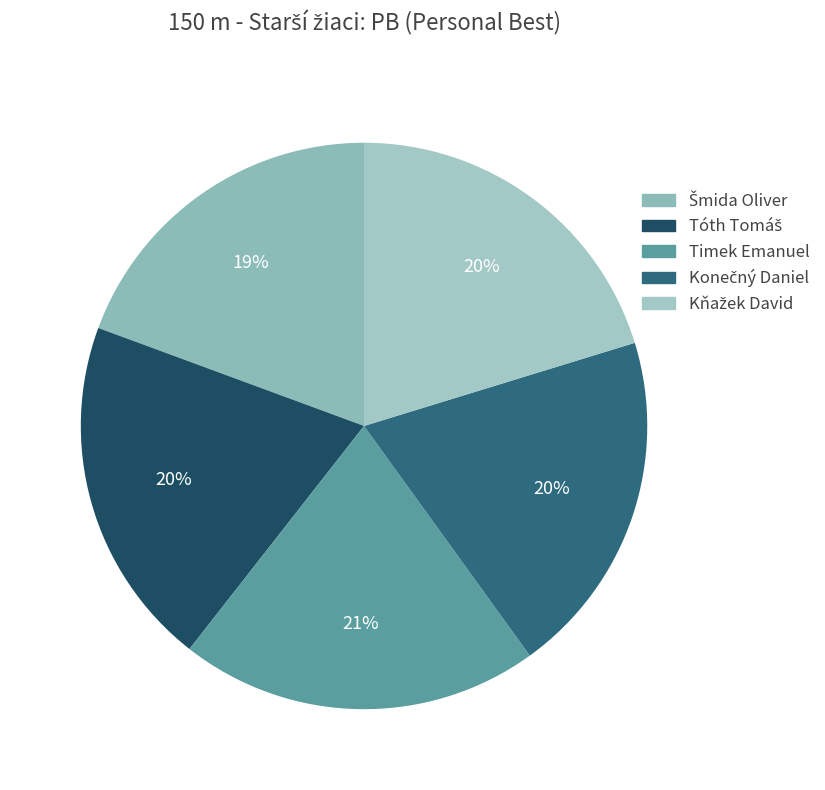

Approximately how many times larger is the value at Šmida Oliver compared to Kňažek David?

1.0